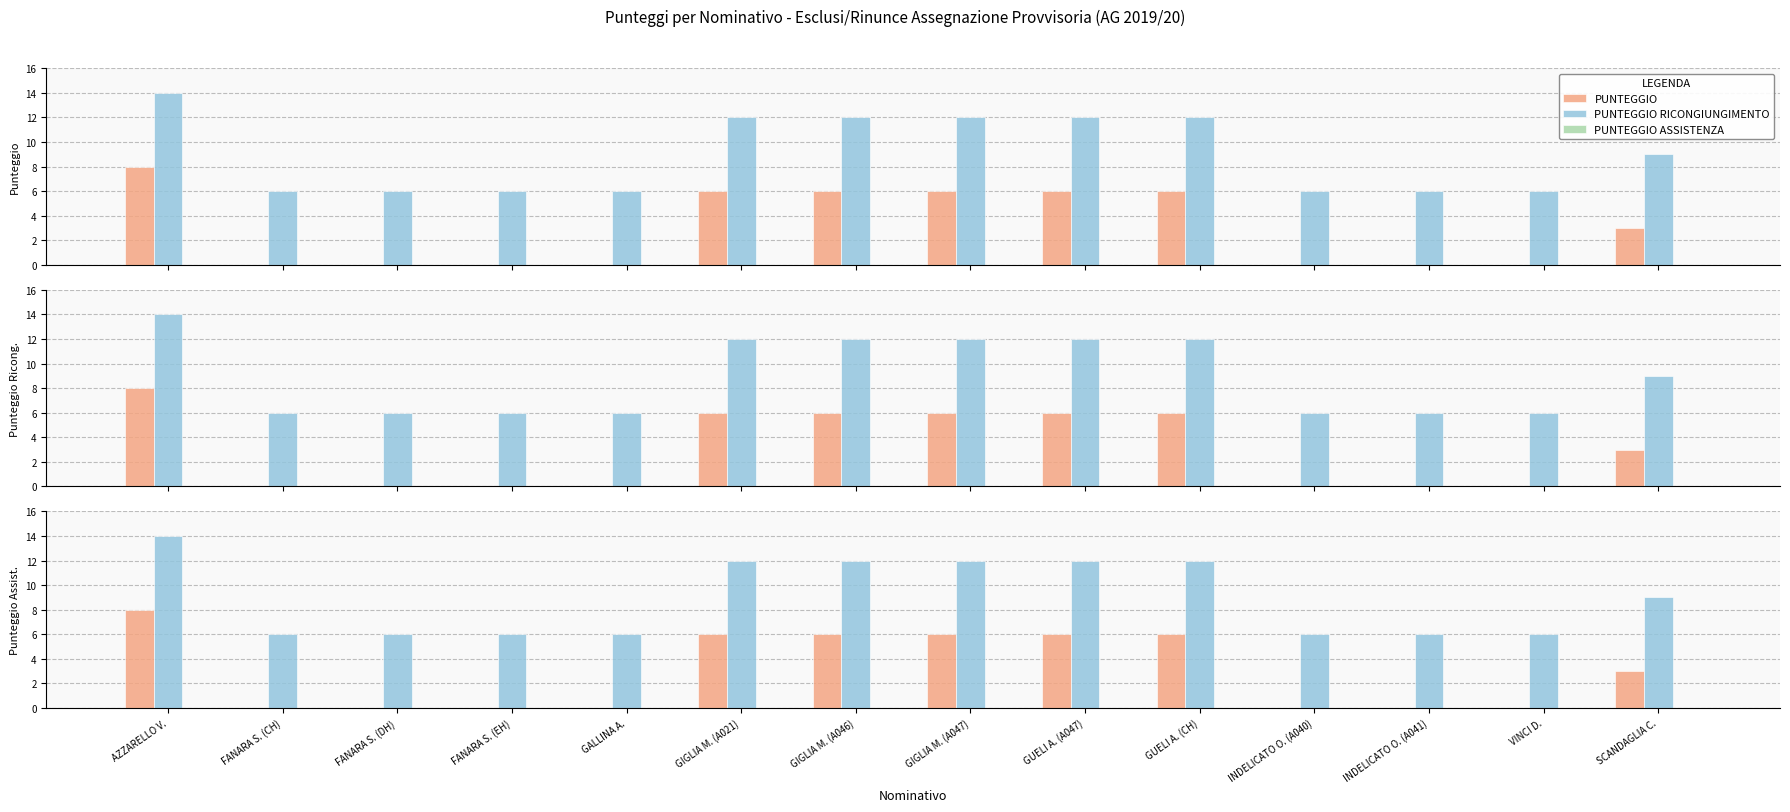

What is the difference between the maximum and minimum values in the PUNTEGGIO RICONGIUNGIMENTO series?

8